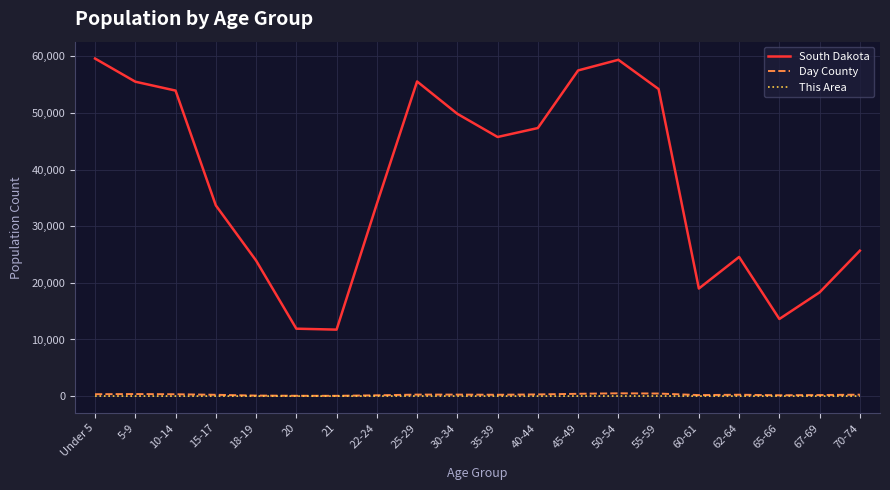

What are all the series names shown in the legend?

South Dakota, Day County, This Area